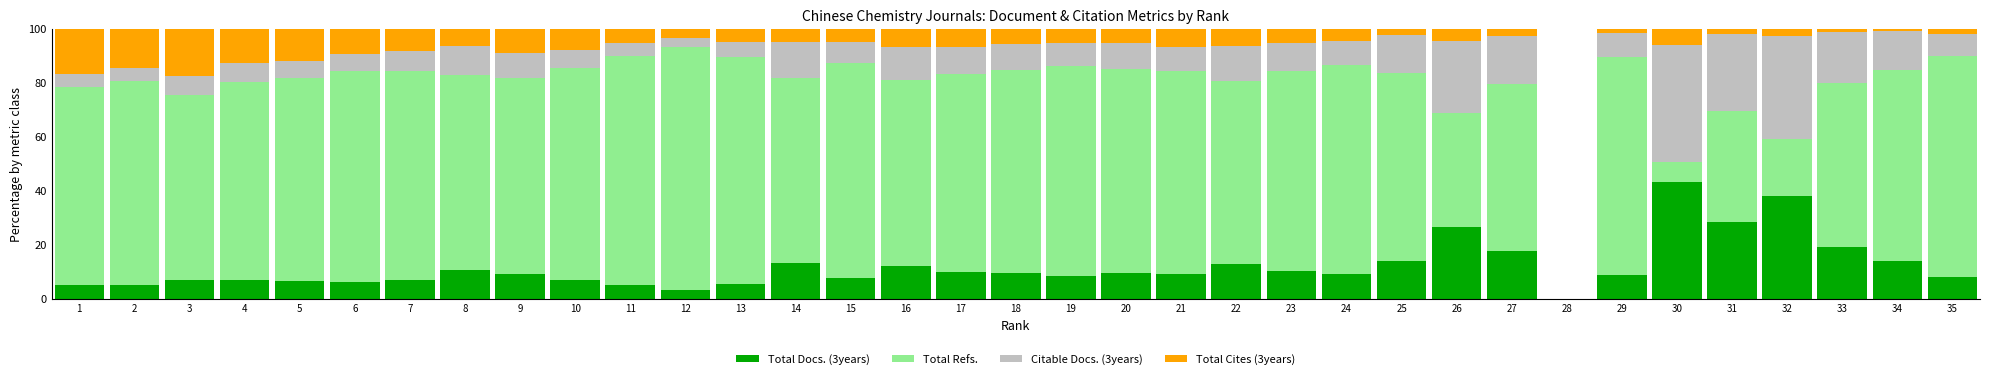

What is the maximum value for Total Docs. (3years)?

43.2